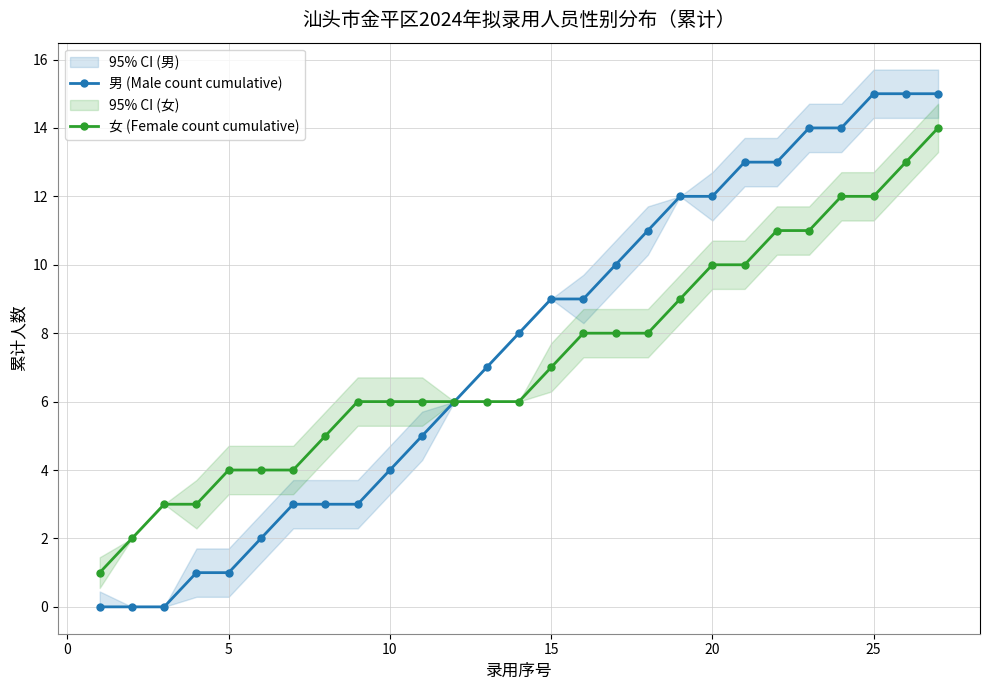

At how many categories does at least one series exceed 12?

7